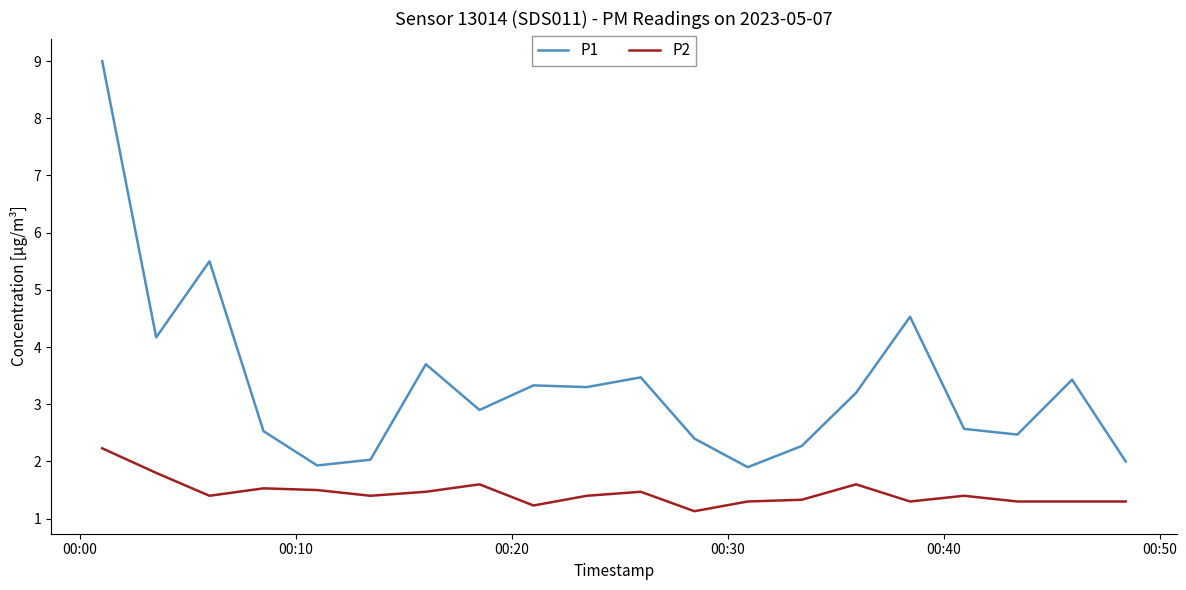

True or false: P2 and P1 cross at least once.

False